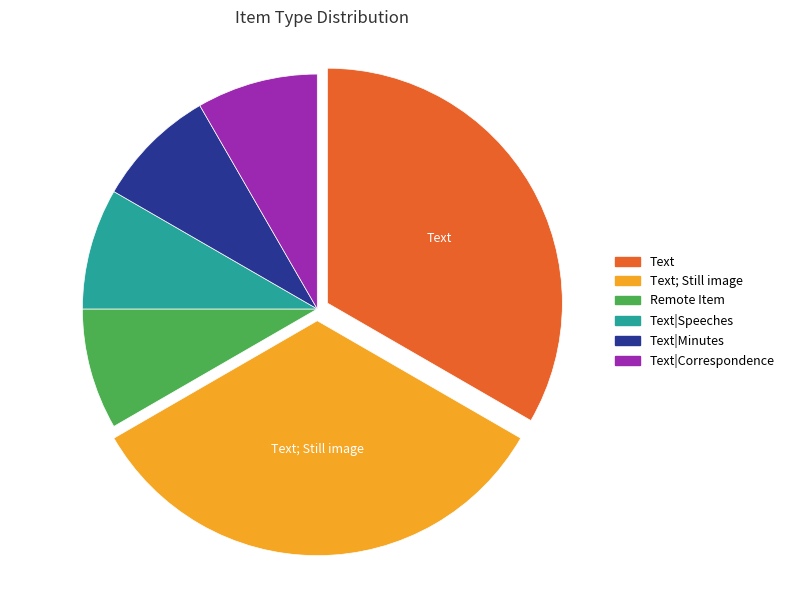

Is there a majority slice in this chart?

No